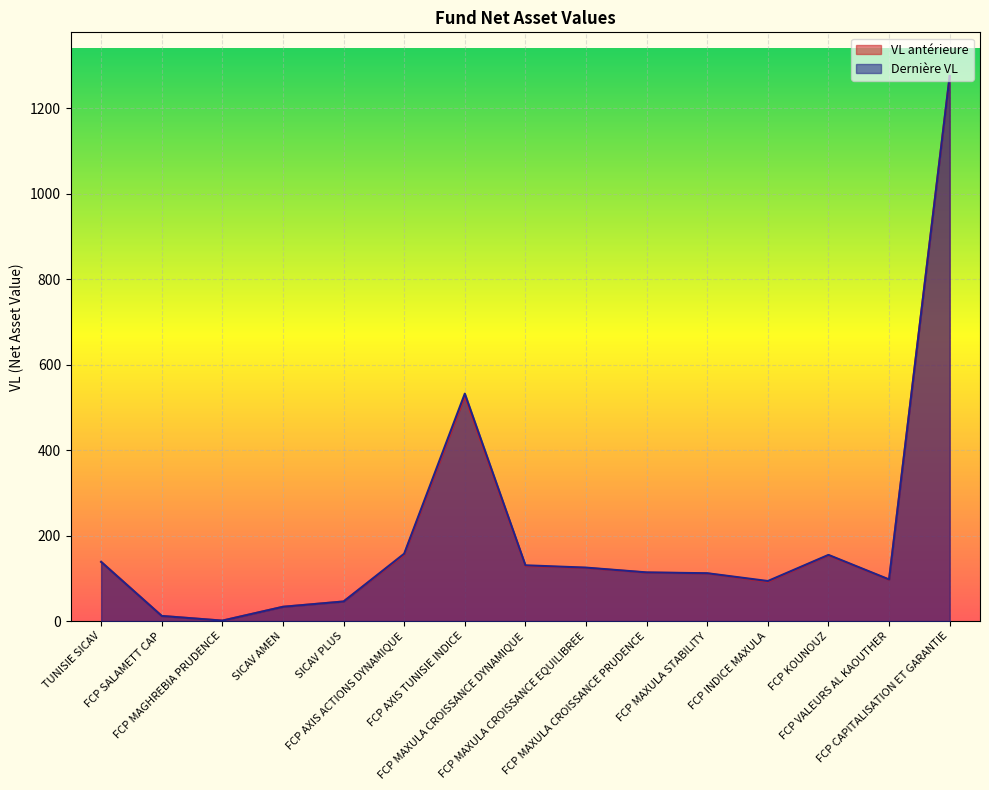

Where is the first local maximum for VL antérieure?

FCP AXIS TUNISIE INDICE